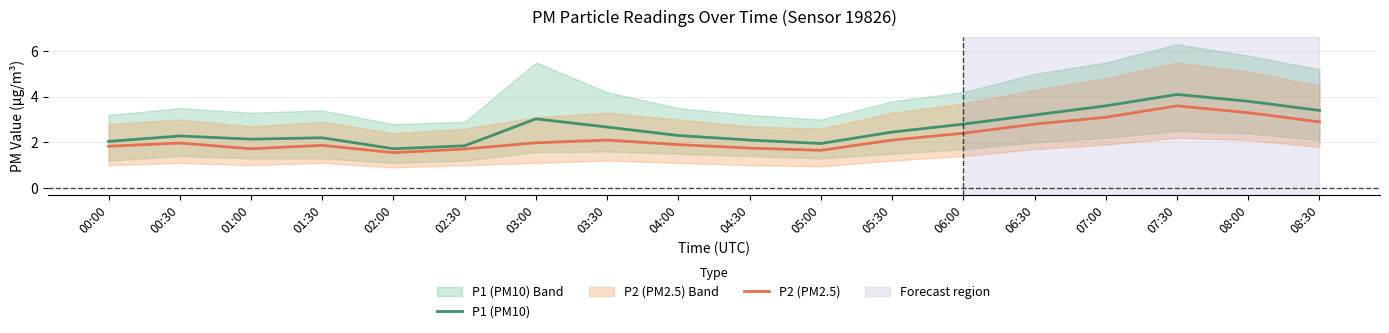

Rank the categories by P1 (PM10) value from lowest to highest.

02:00, 02:30, 05:00, 00:00, 04:30, 01:00, 01:30, 00:30, 04:00, 05:30, 03:30, 06:00, 03:00, 06:30, 08:30, 07:00, 08:00, 07:30